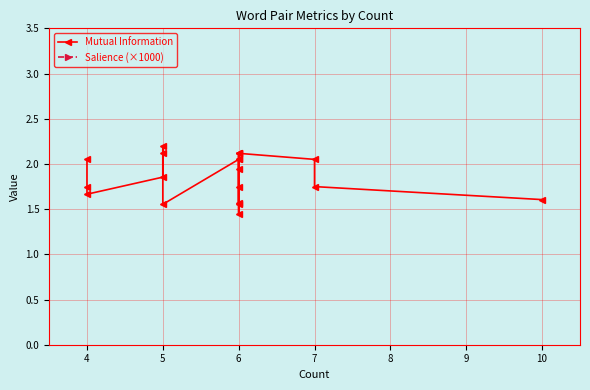

True or false: Salience (×1000) and Mutual Information cross at least once.

False